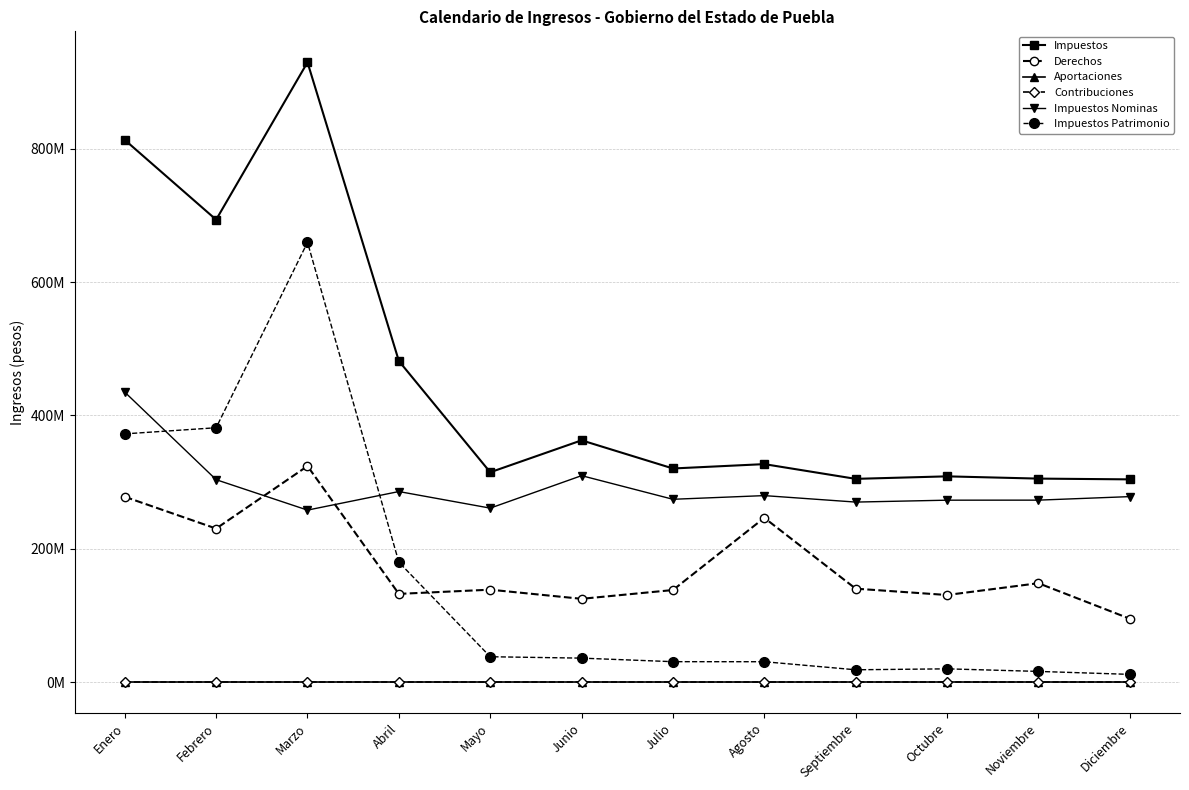

True or false: Contribuciones and Aportaciones cross at least once.

False